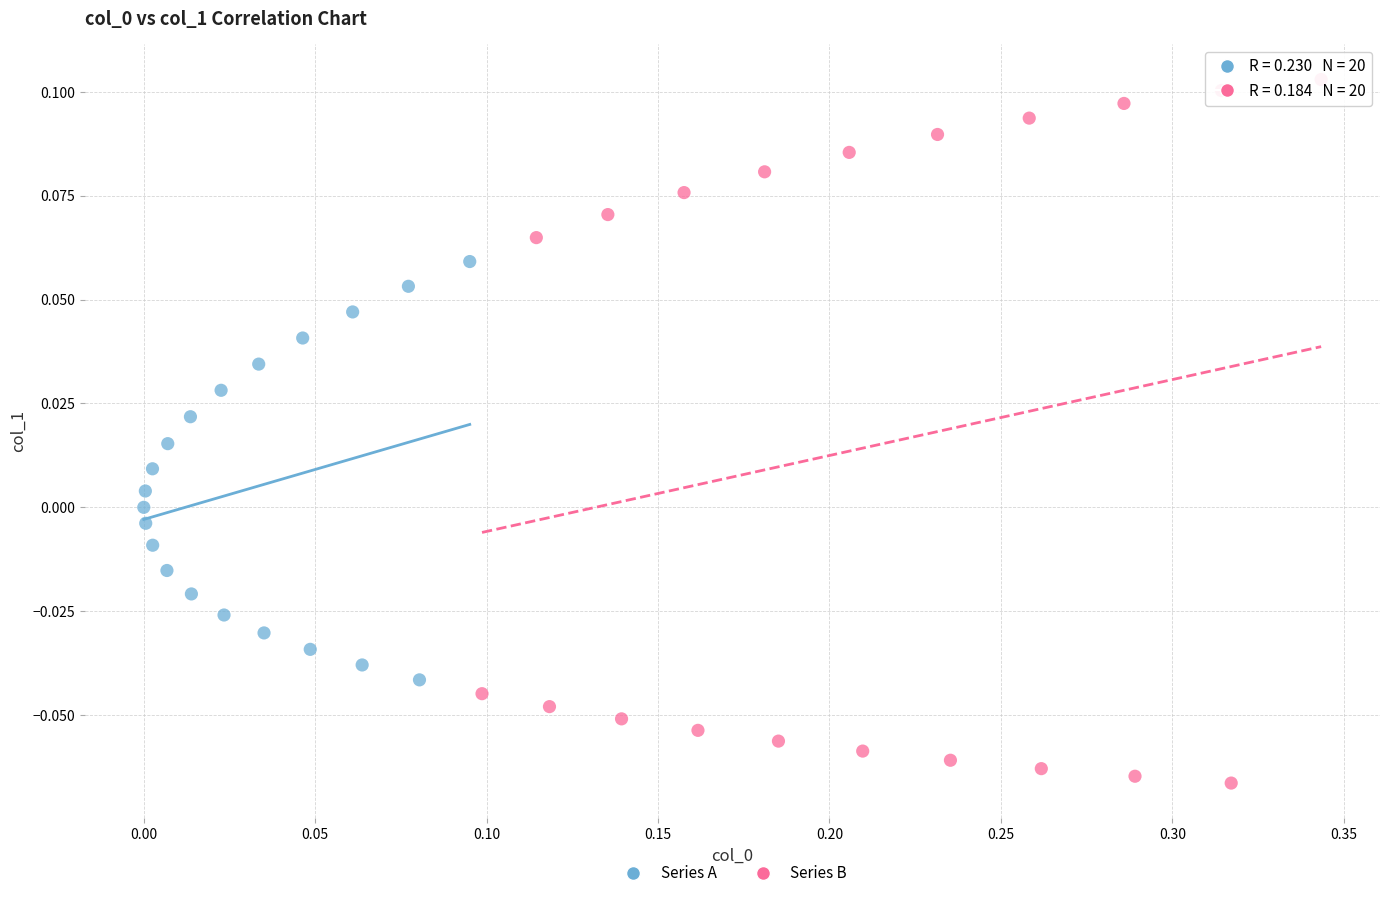

Which series contains the highest Y value?

Series B